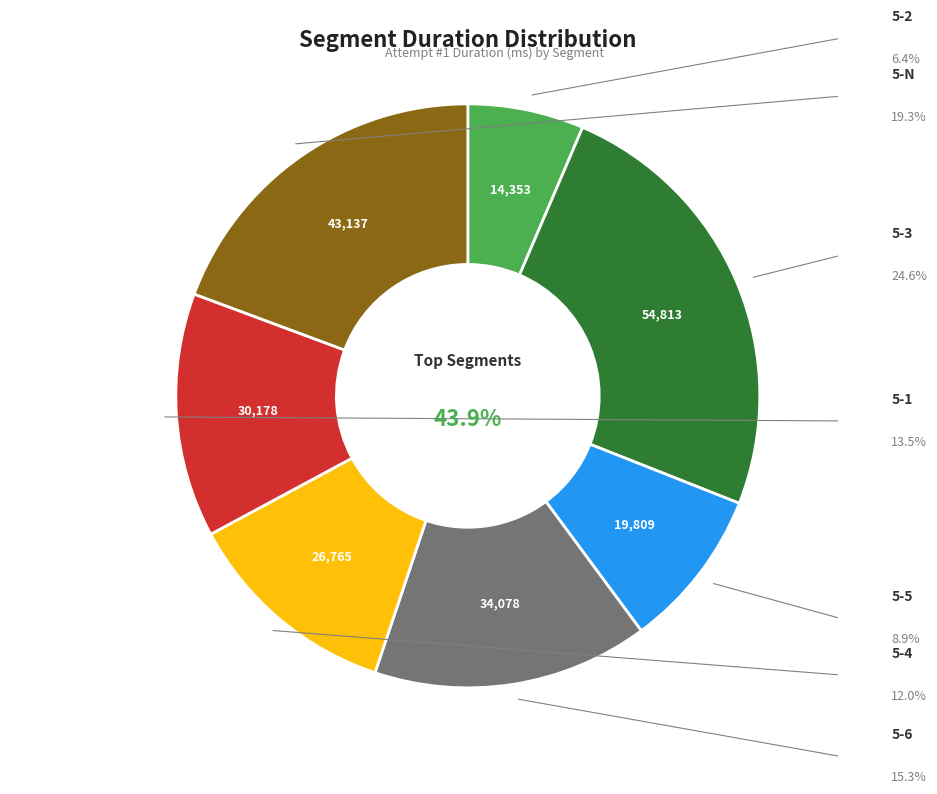

Which slice is the largest?

5-3